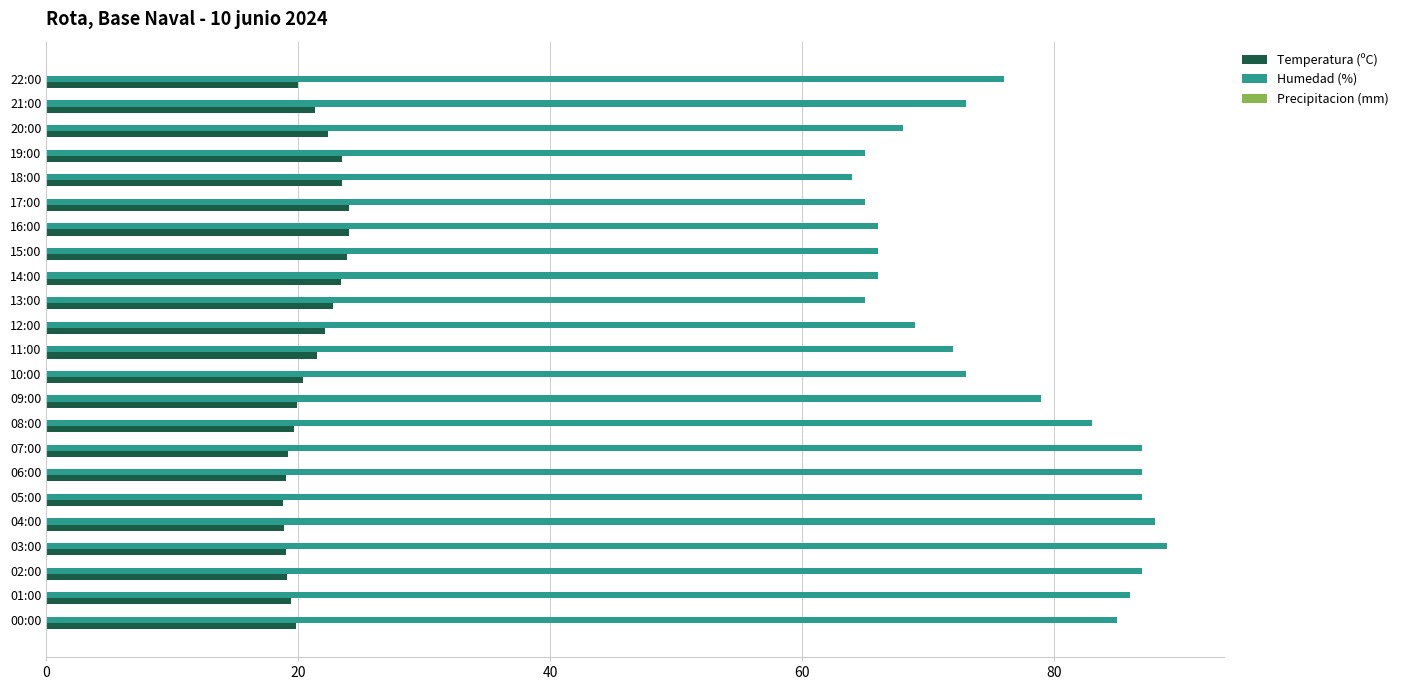

Rank the series by their average value, from lowest to highest.

Temperatura (ºC), Humedad (%)